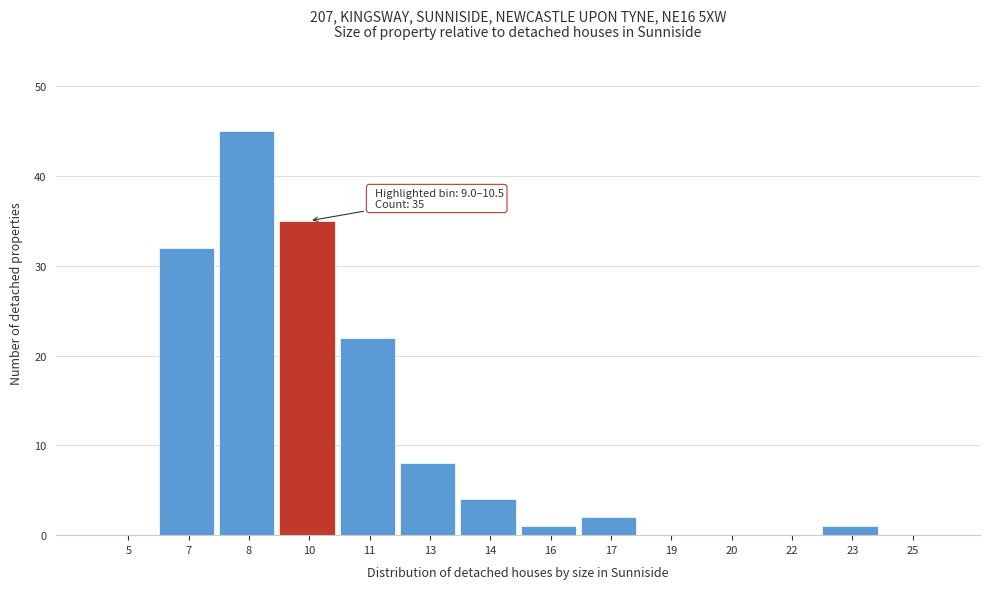

Reading left to right, list all the values displayed in this chart.

5=0	7=32	8=45	10=35	11=22	13=8	14=4	16=1	17=2	19=0	20=0	22=0	23=1	25=0